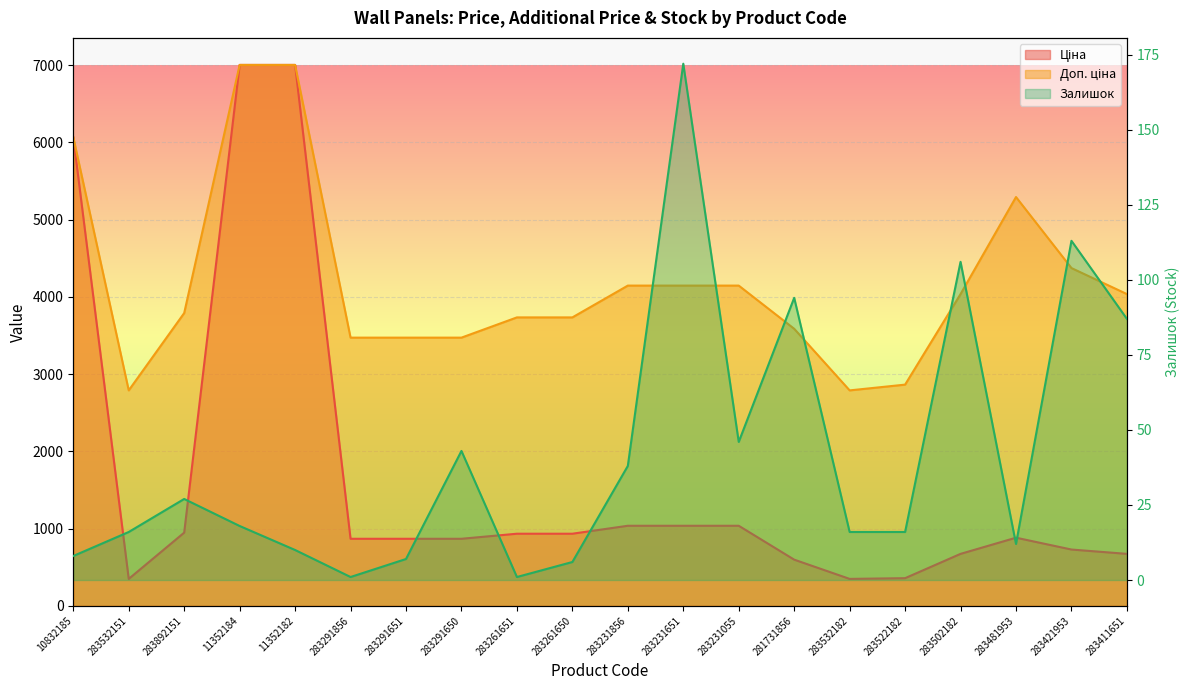

True or false: Залишок has more than 2 interior local peaks.

True